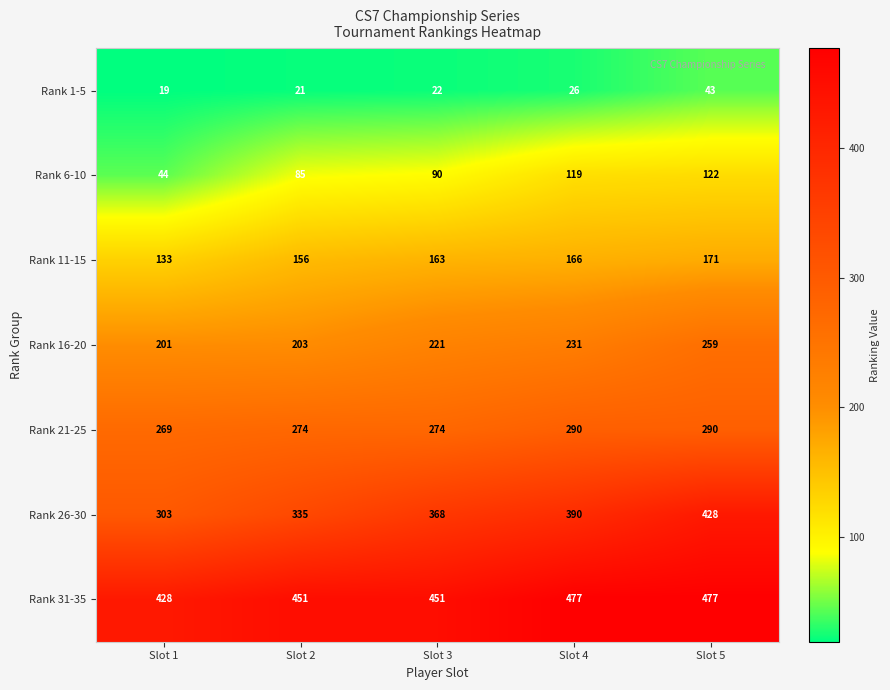

What is the average value of the Rank 1-5 series?

26